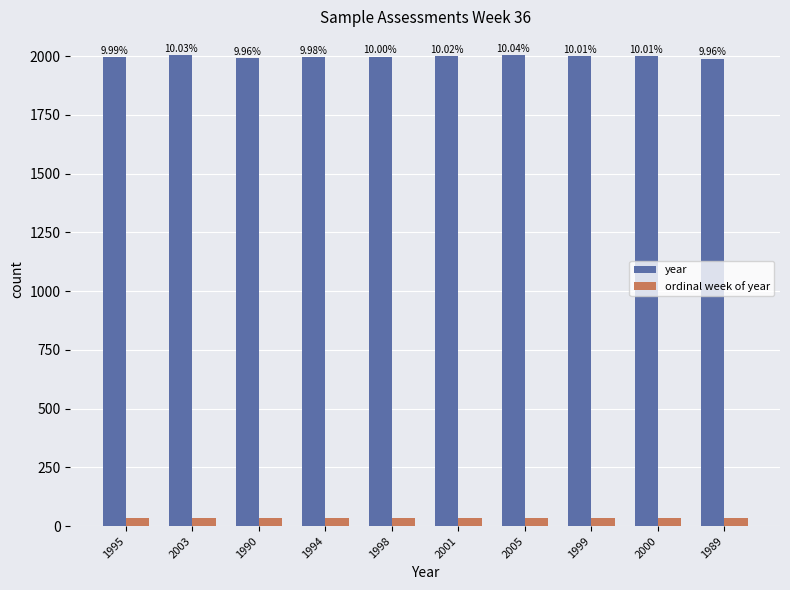

What are all the series names shown in the legend?

year, ordinal week of year